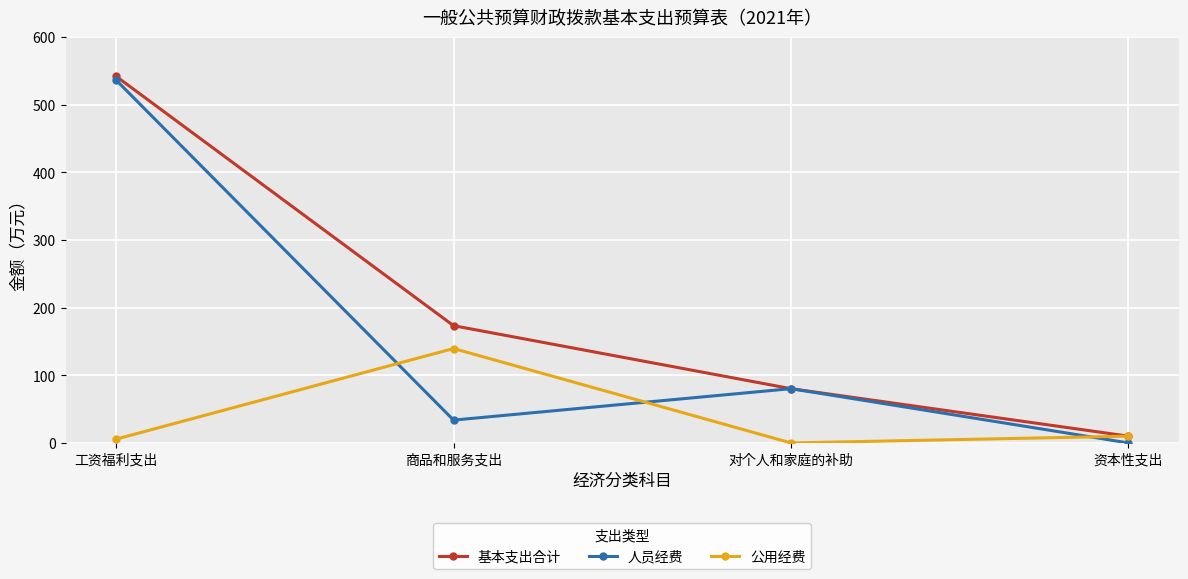

Is this an area chart (filled region under the line)?

No